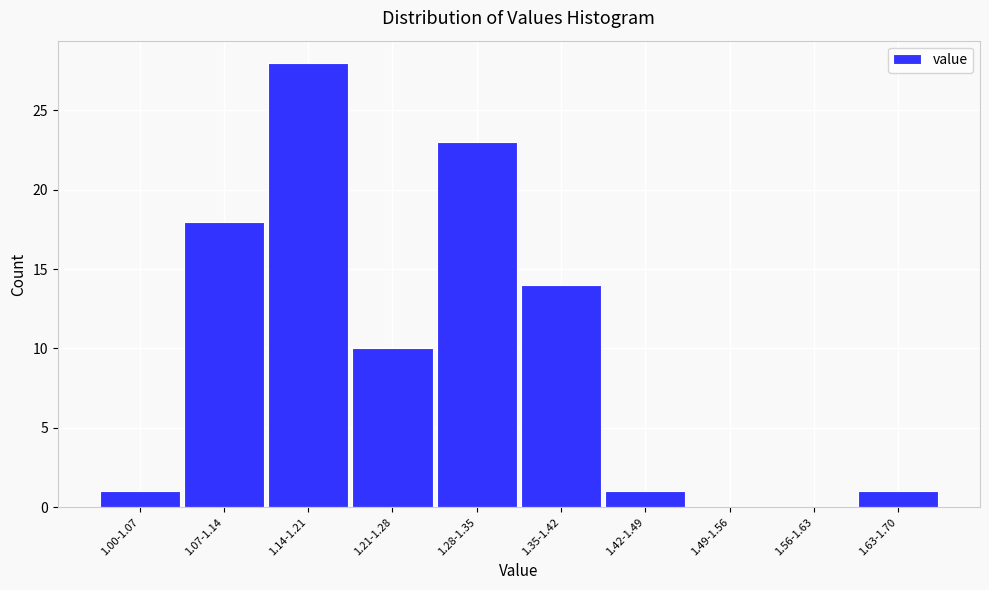

Reading right to left, what are all the values shown in this chart?

1.63-1.70=1	1.56-1.63=0	1.49-1.56=0	1.42-1.49=1	1.35-1.42=14	1.28-1.35=23	1.21-1.28=10	1.14-1.21=28	1.07-1.14=18	1.00-1.07=1